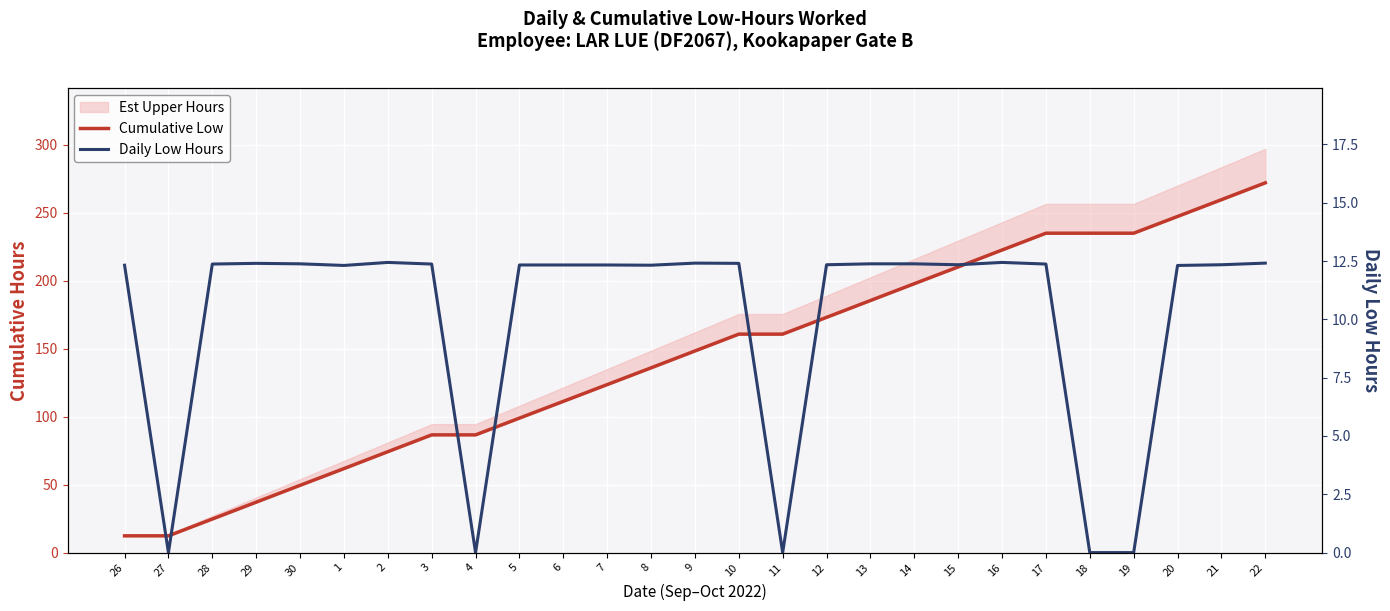

Which series has the widest spread of values?

Cumulative Low